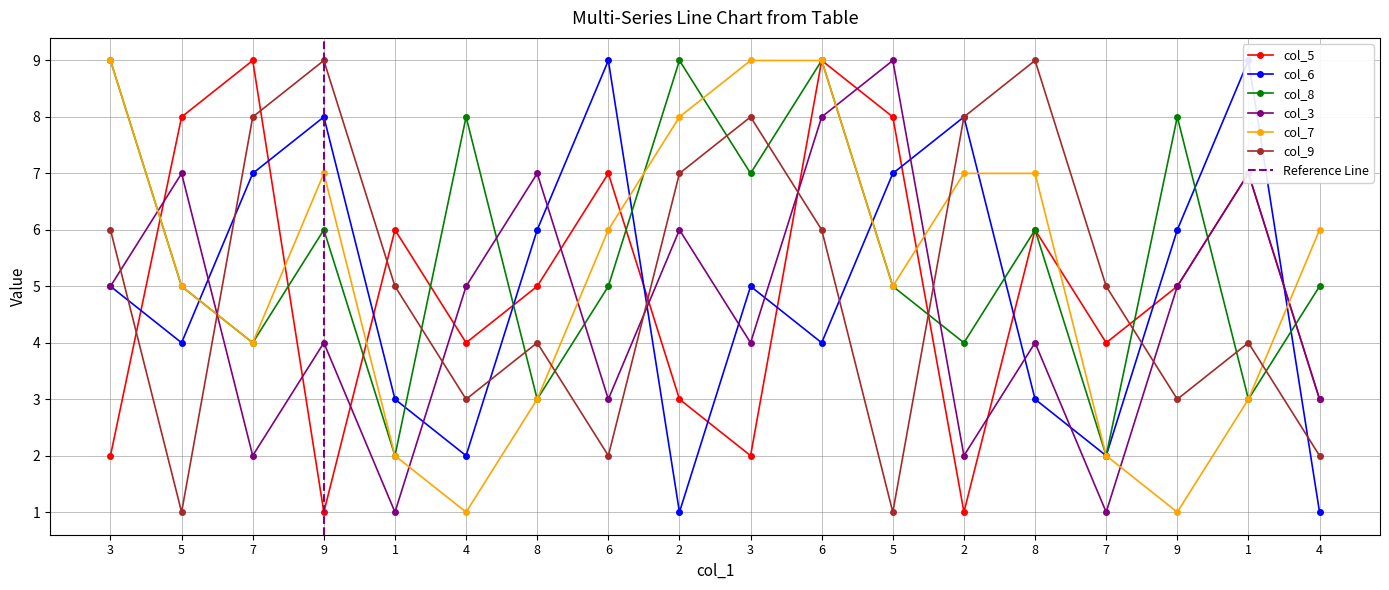

How many data points in col_6 are above 5?

8